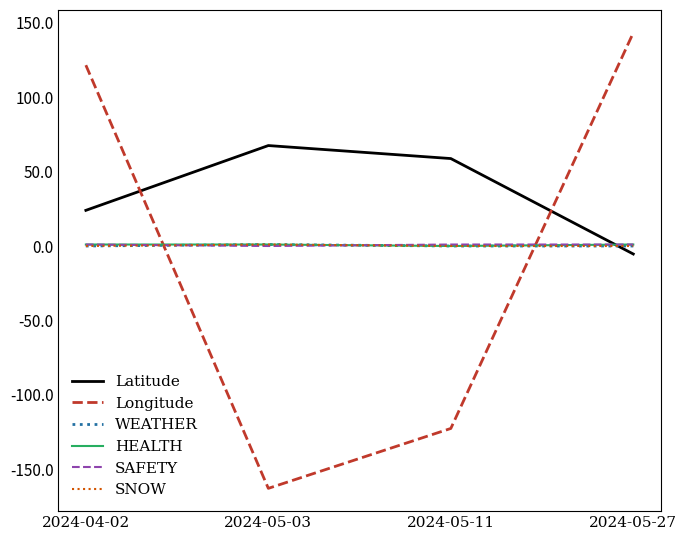

Is this an area chart (filled region under the line)?

No